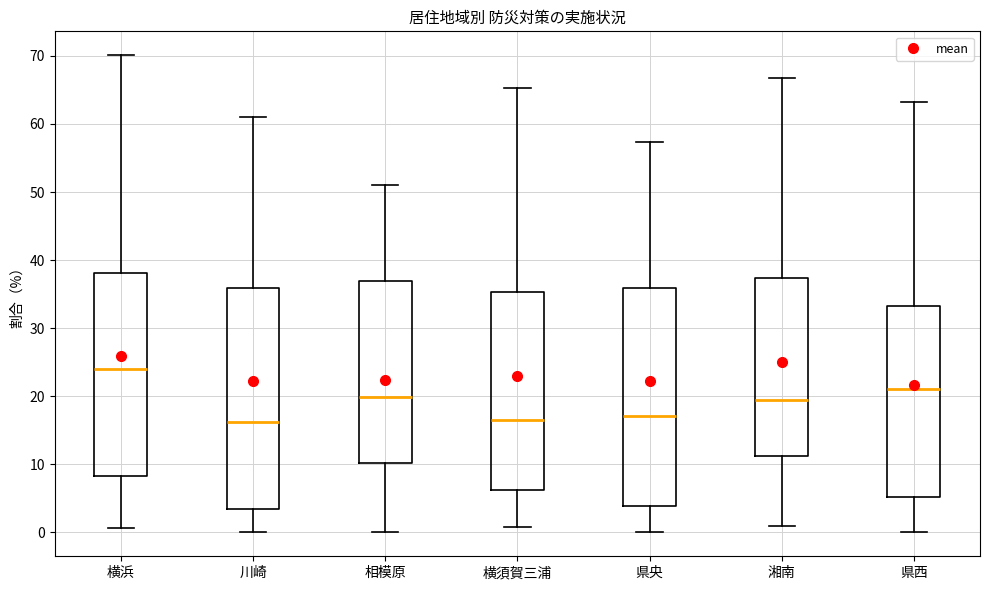

Reading left to right, transcribe this box plot: for each box, give where its median line is, the range the box spans, and where its two whiskers end, as read against the y-axis. The values are not printed on the chart, so give them approximately, as read against the axis.

横浜: median 24, box 8 to 38, whiskers 1 to 70
川崎: median 16, box 3 to 36, whiskers 0 to 61
相模原: median 20, box 10 to 37, whiskers 0 to 51
横須賀三浦: median 17, box 6 to 35, whiskers 1 to 65
県央: median 17, box 4 to 36, whiskers 0 to 57
湘南: median 19, box 11 to 37, whiskers 1 to 67
県西: median 21, box 5 to 33, whiskers 0 to 63